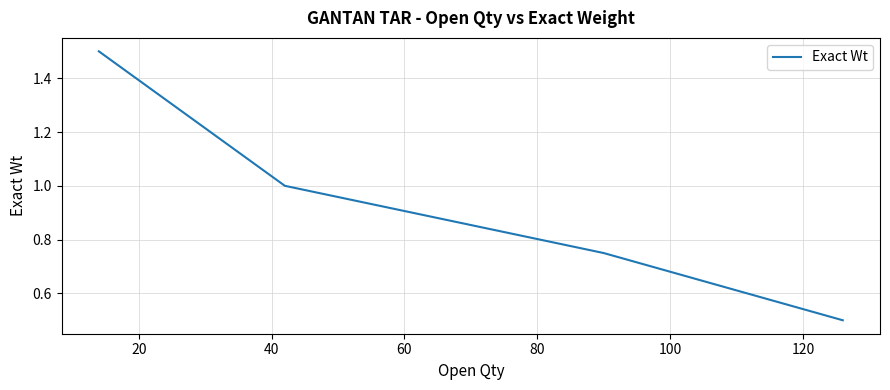

What is the smallest value displayed?

0.5